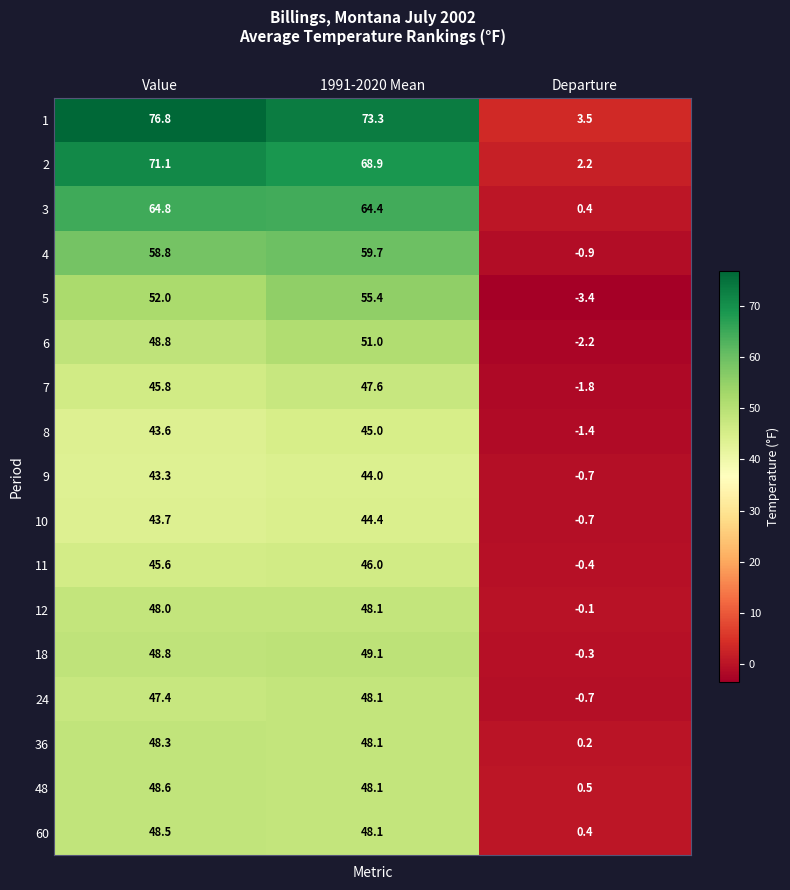

The value of 12 at Departure is -0.1. True or false?

True